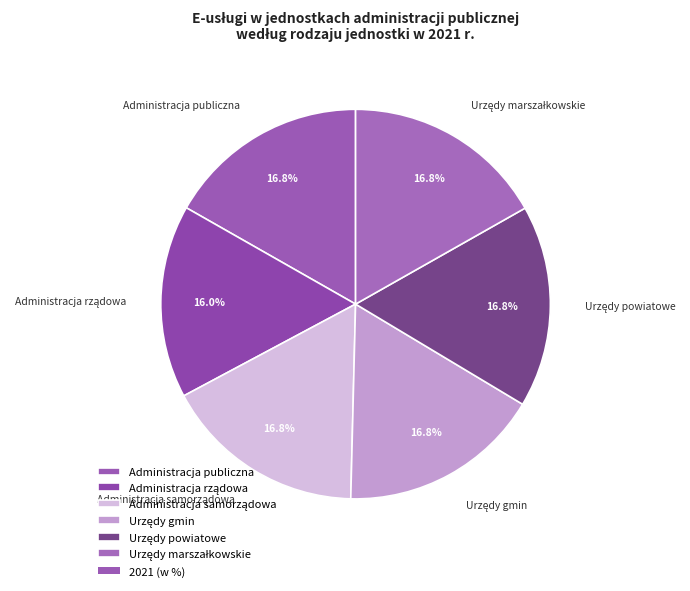

Is there a majority slice in this chart?

No